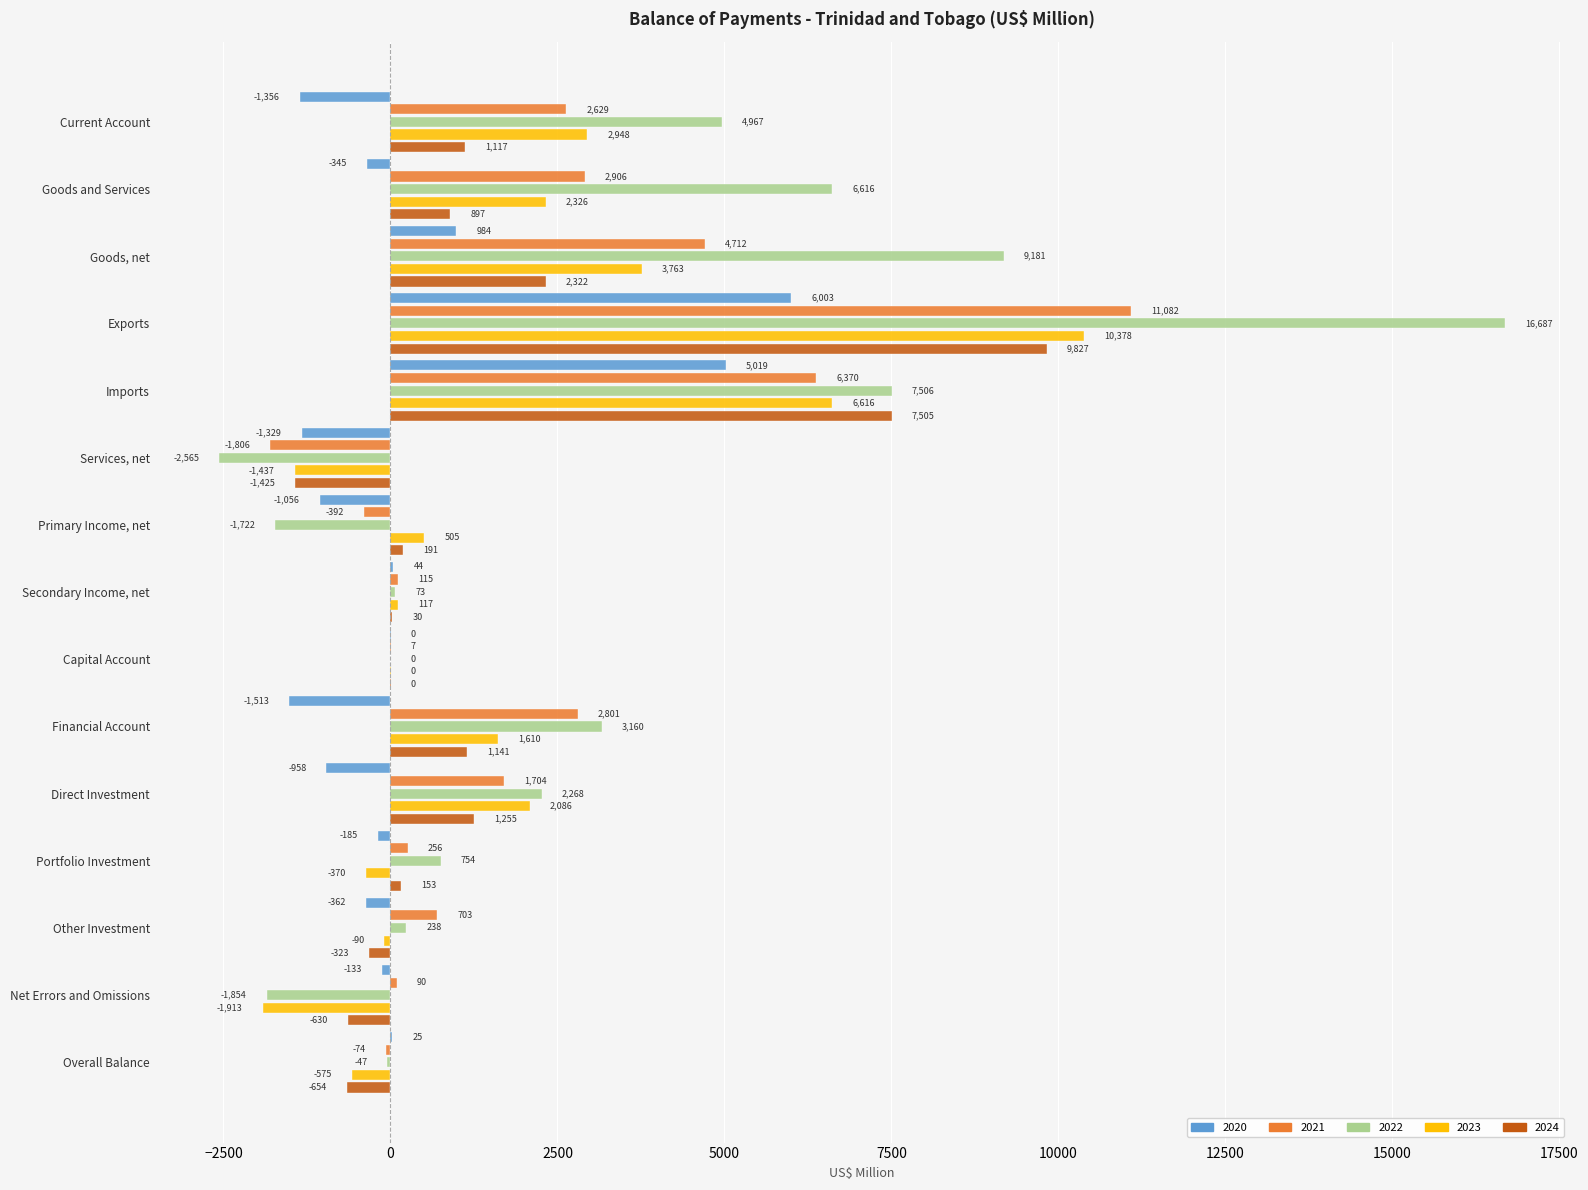

How many categories are shown in the chart?

15